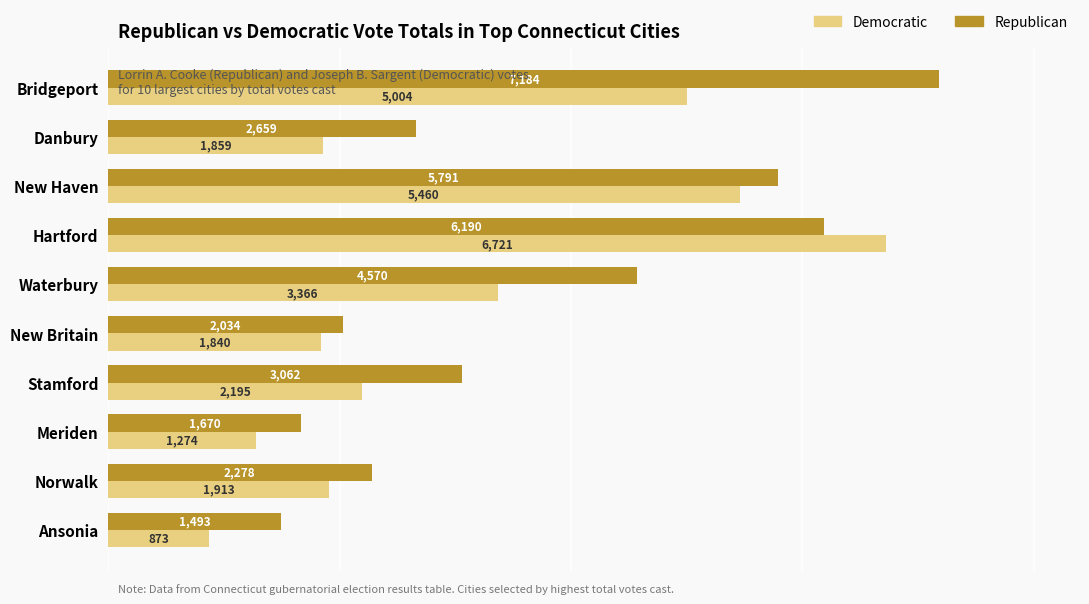

Rank the categories by Democratic value from highest to lowest.

Hartford, New Haven, Bridgeport, Waterbury, Stamford, Norwalk, Danbury, New Britain, Meriden, Ansonia